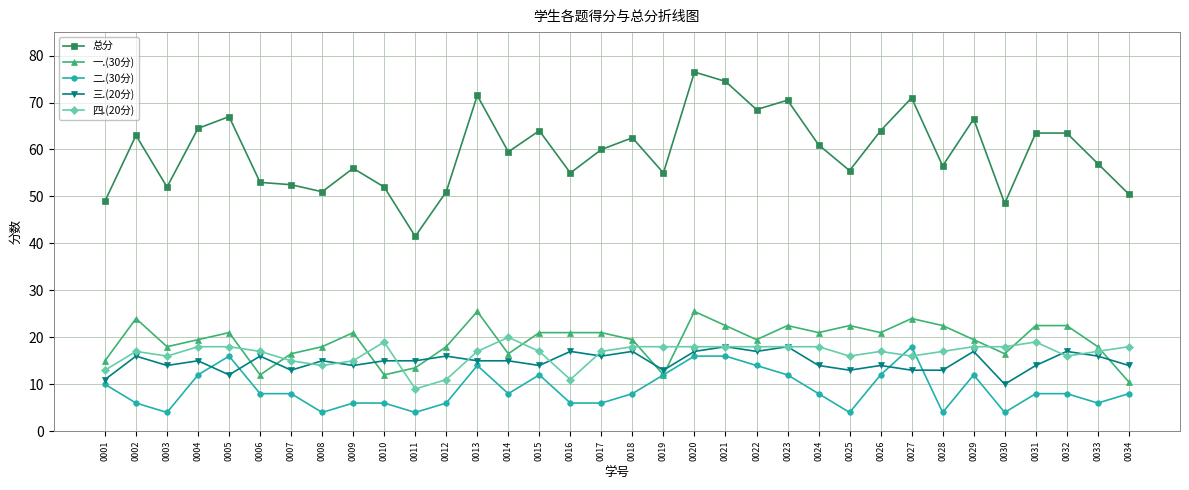

True or false: 总分 has more than 2 interior local peaks.

True